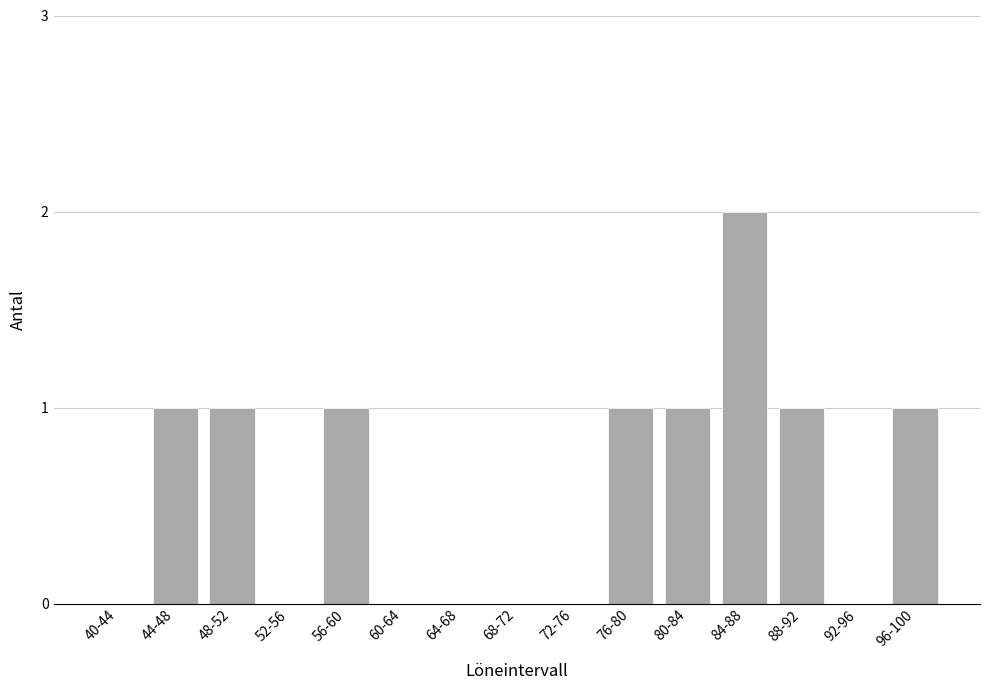

Reading right to left, transcribe all the data shown in this chart.

96-100=1	92-96=0	88-92=1	84-88=2	80-84=1	76-80=1	72-76=0	68-72=0	64-68=0	60-64=0	56-60=1	52-56=0	48-52=1	44-48=1	40-44=0